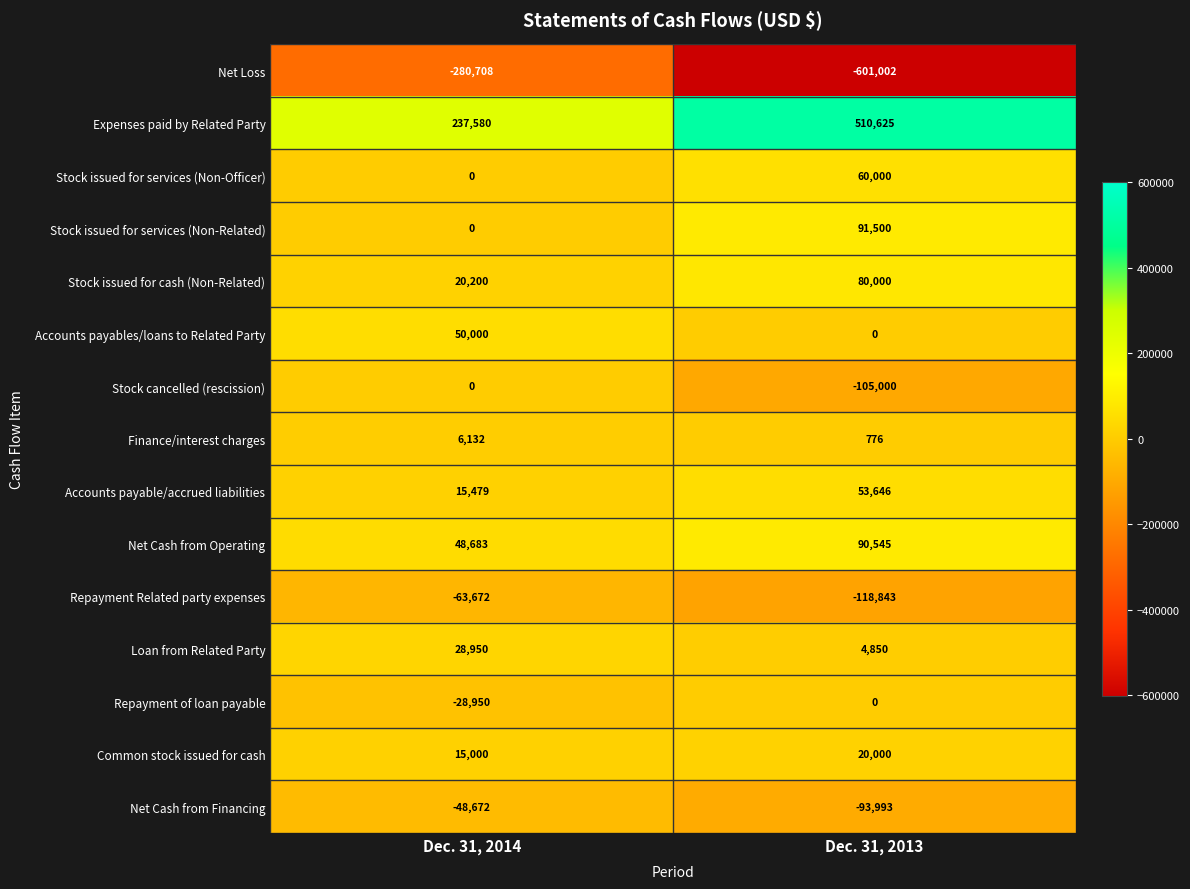

Count the number of data series in this chart.

15